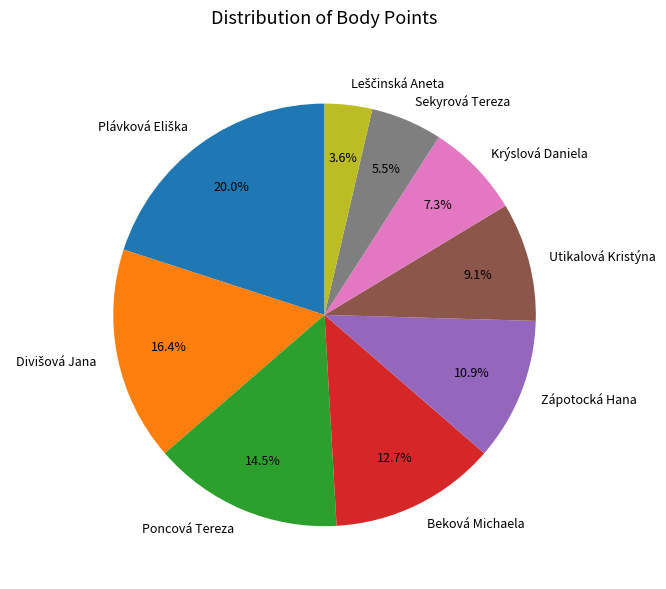

Which has a higher value, Poncová Tereza or Utikalová Kristýna?

Poncová Tereza